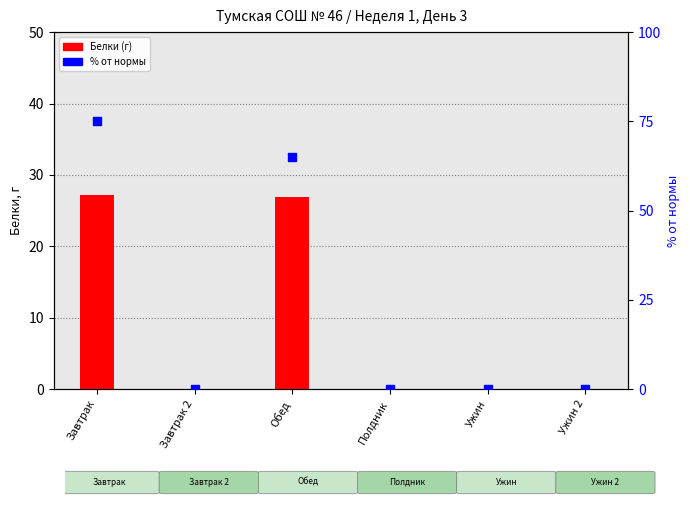

At how many categories does at least one series exceed 48?

2